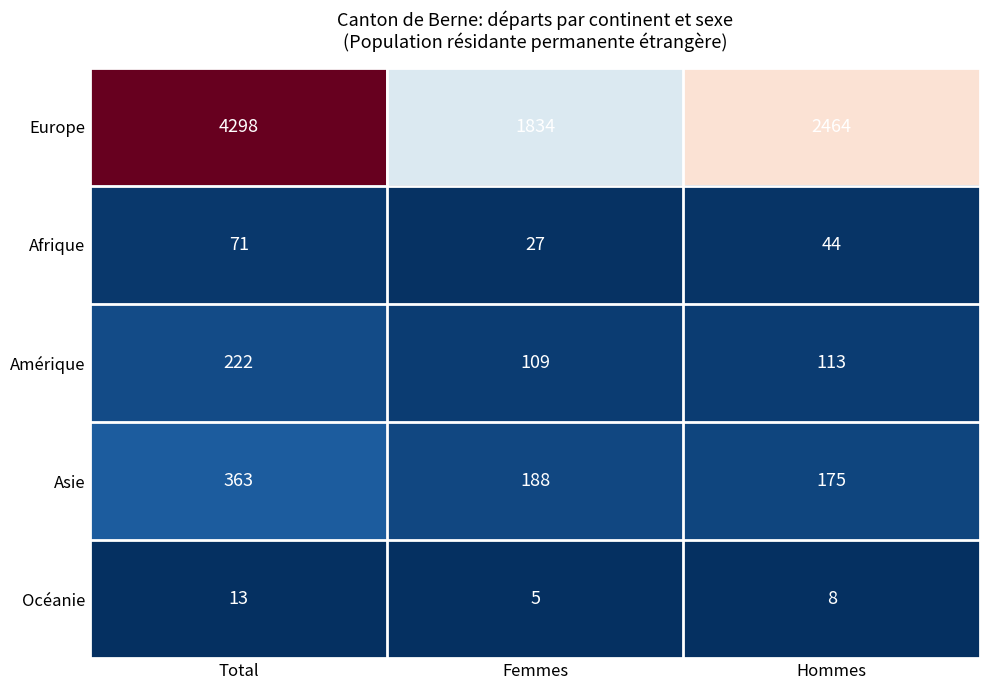

At which category is the sum across all series the highest?

Total